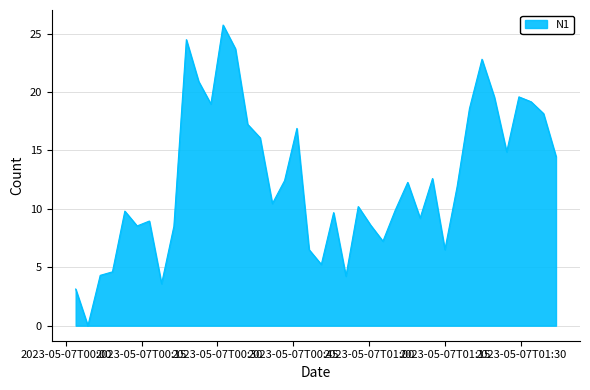

What is the maximum value shown in the chart?

25.7